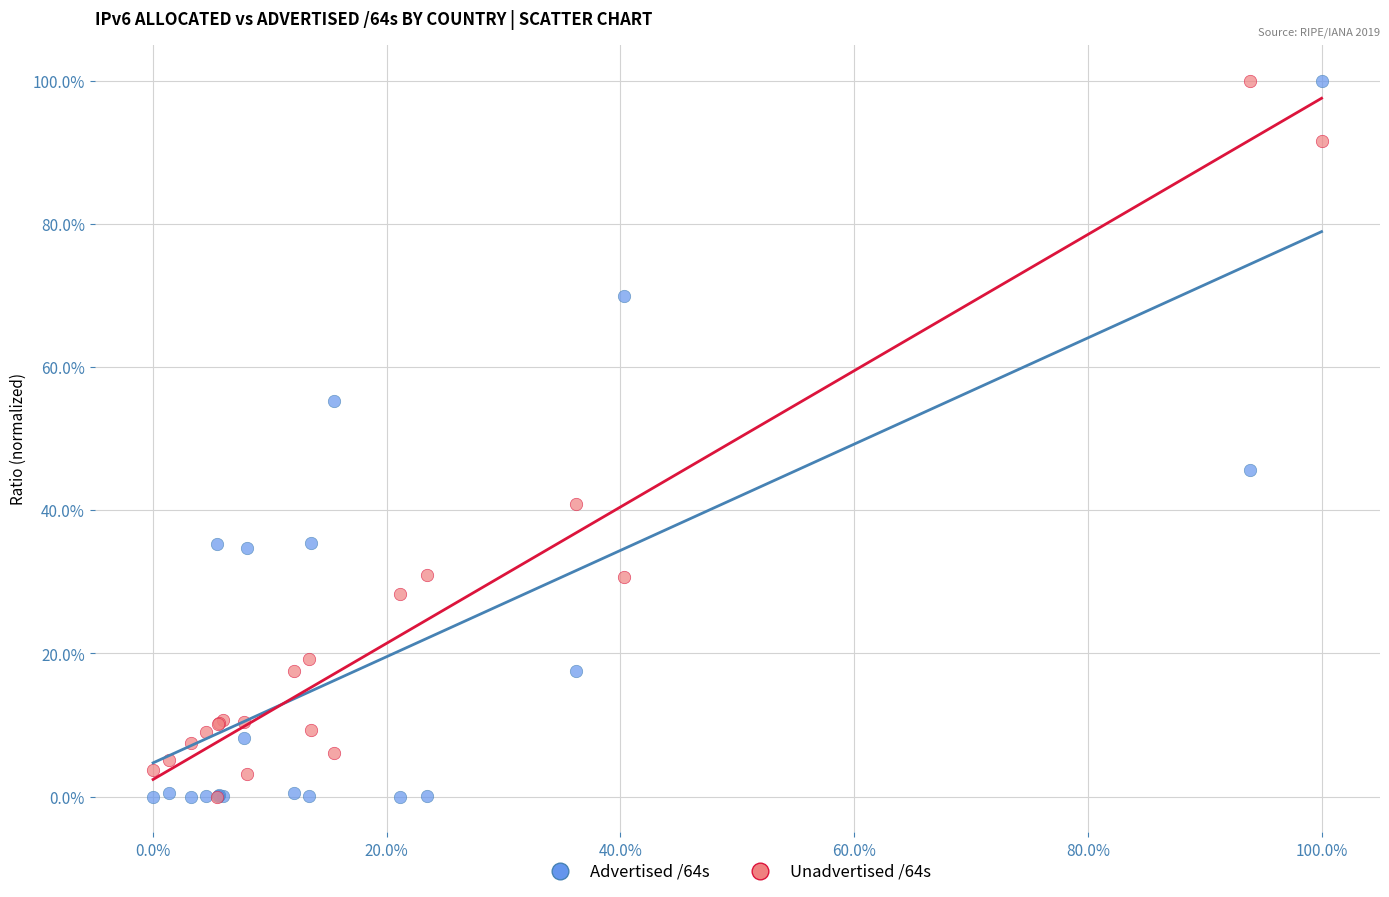

What are all the series names shown in the legend?

Advertised /64s, Unadvertised /64s